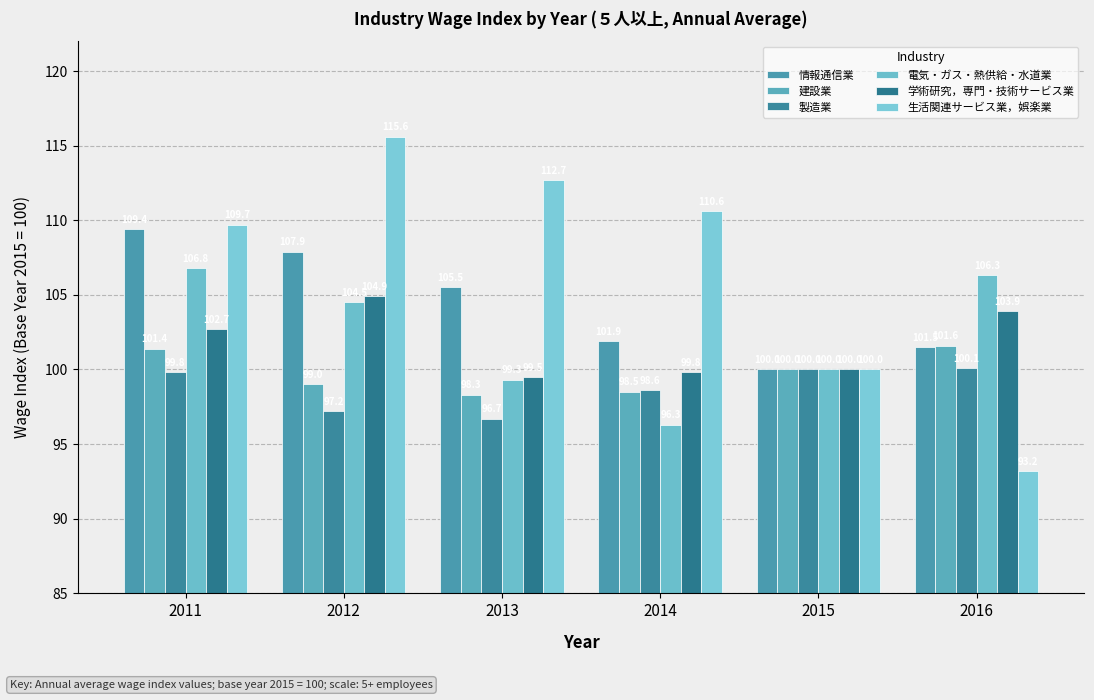

Rank the series by their maximum value, from lowest to highest.

製造業, 建設業, 学術研究，専門・技術サービス業, 電気・ガス・熱供給・水道業, 情報通信業, 生活関連サービス業，娯楽業